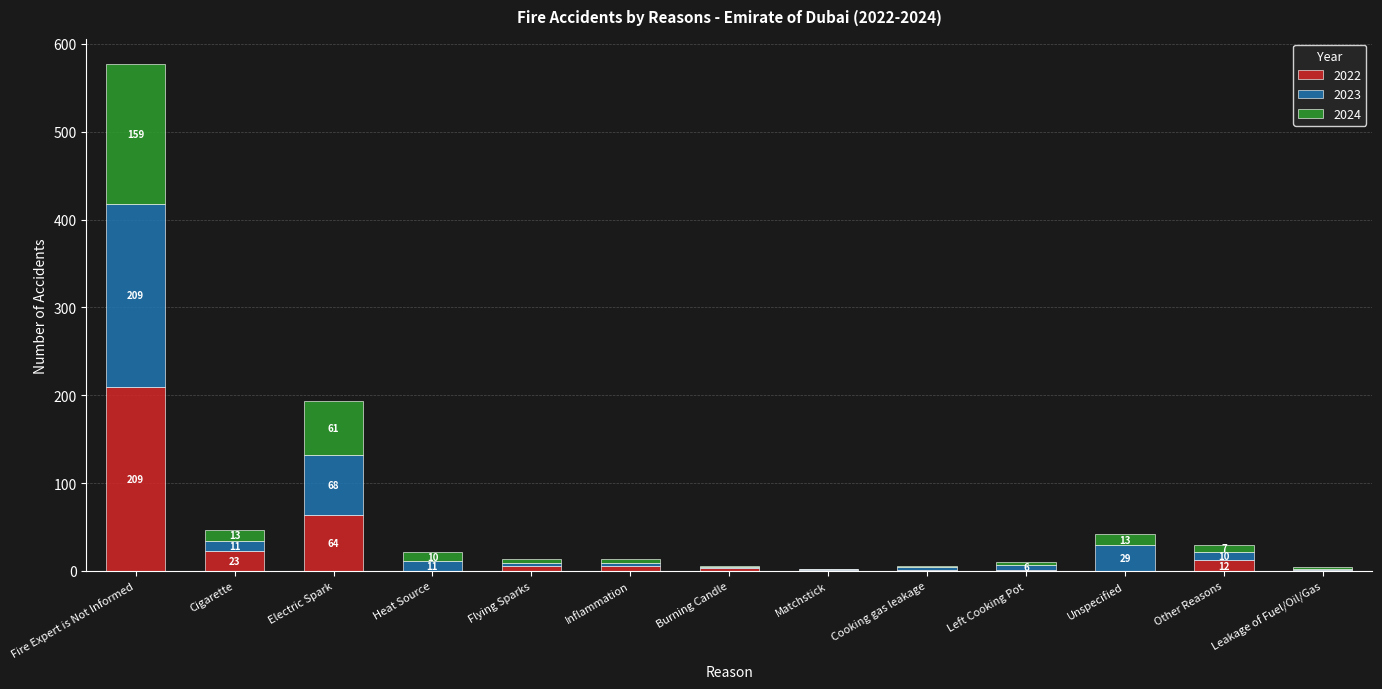

What are all the series names shown in the legend?

2022, 2023, 2024